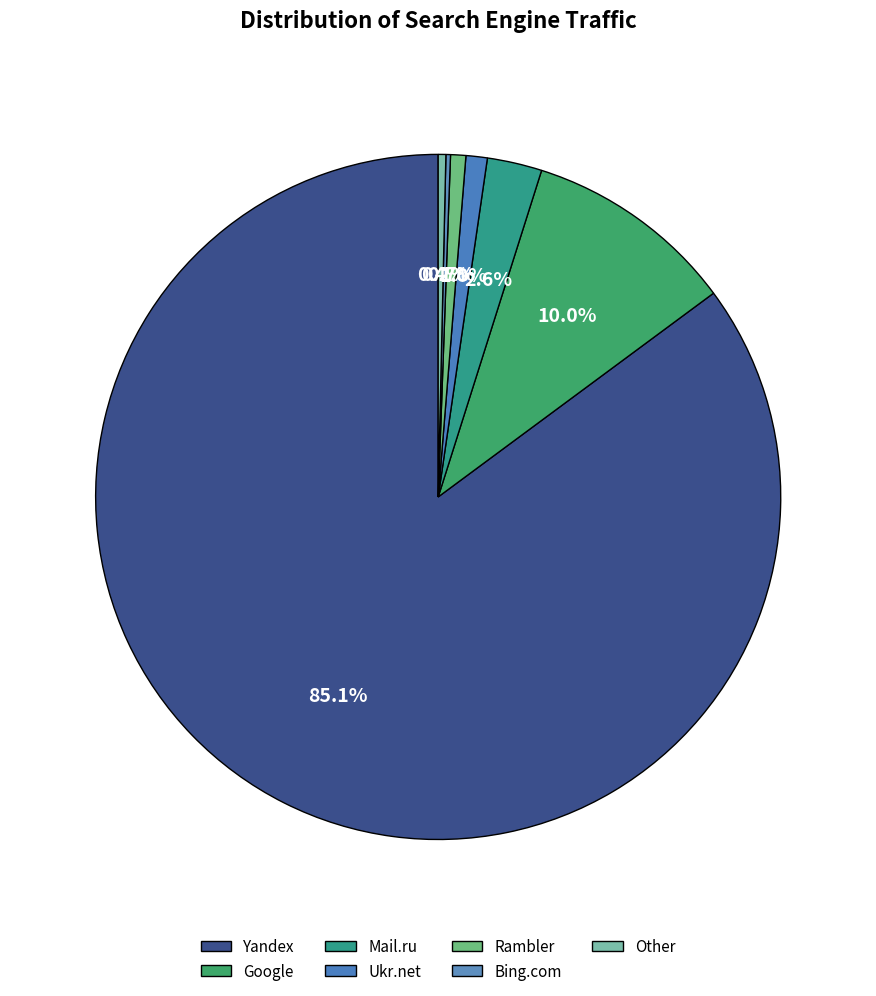

What is the smallest slice in the pie chart?

Bing.com